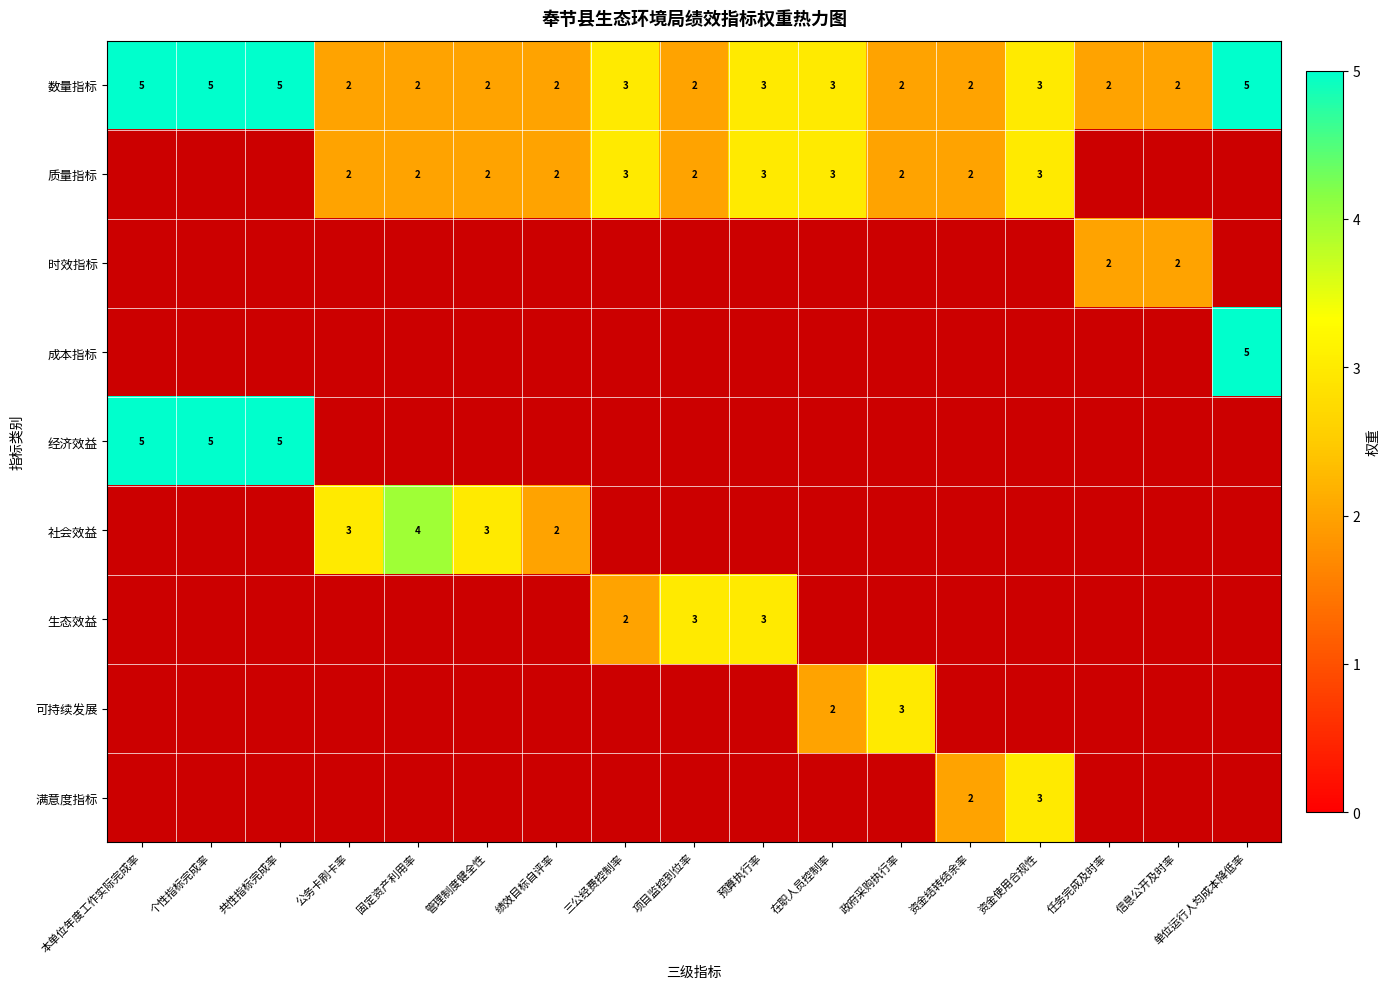

True or false: 数量指标 has a value of 5 at 个性指标完成率.

True